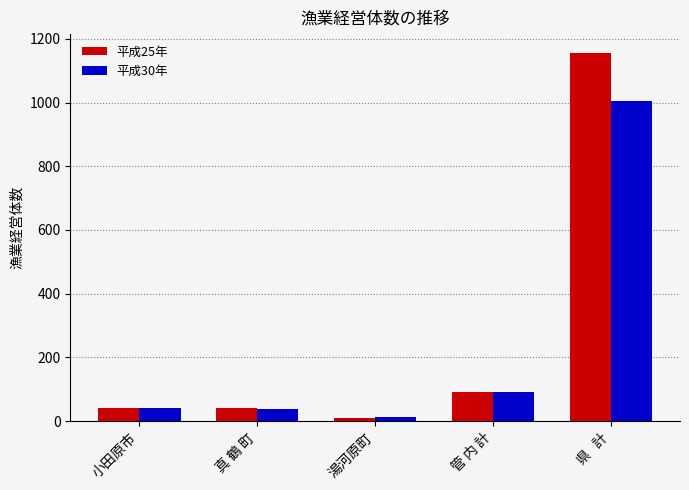

Count the number of data series in this chart.

2